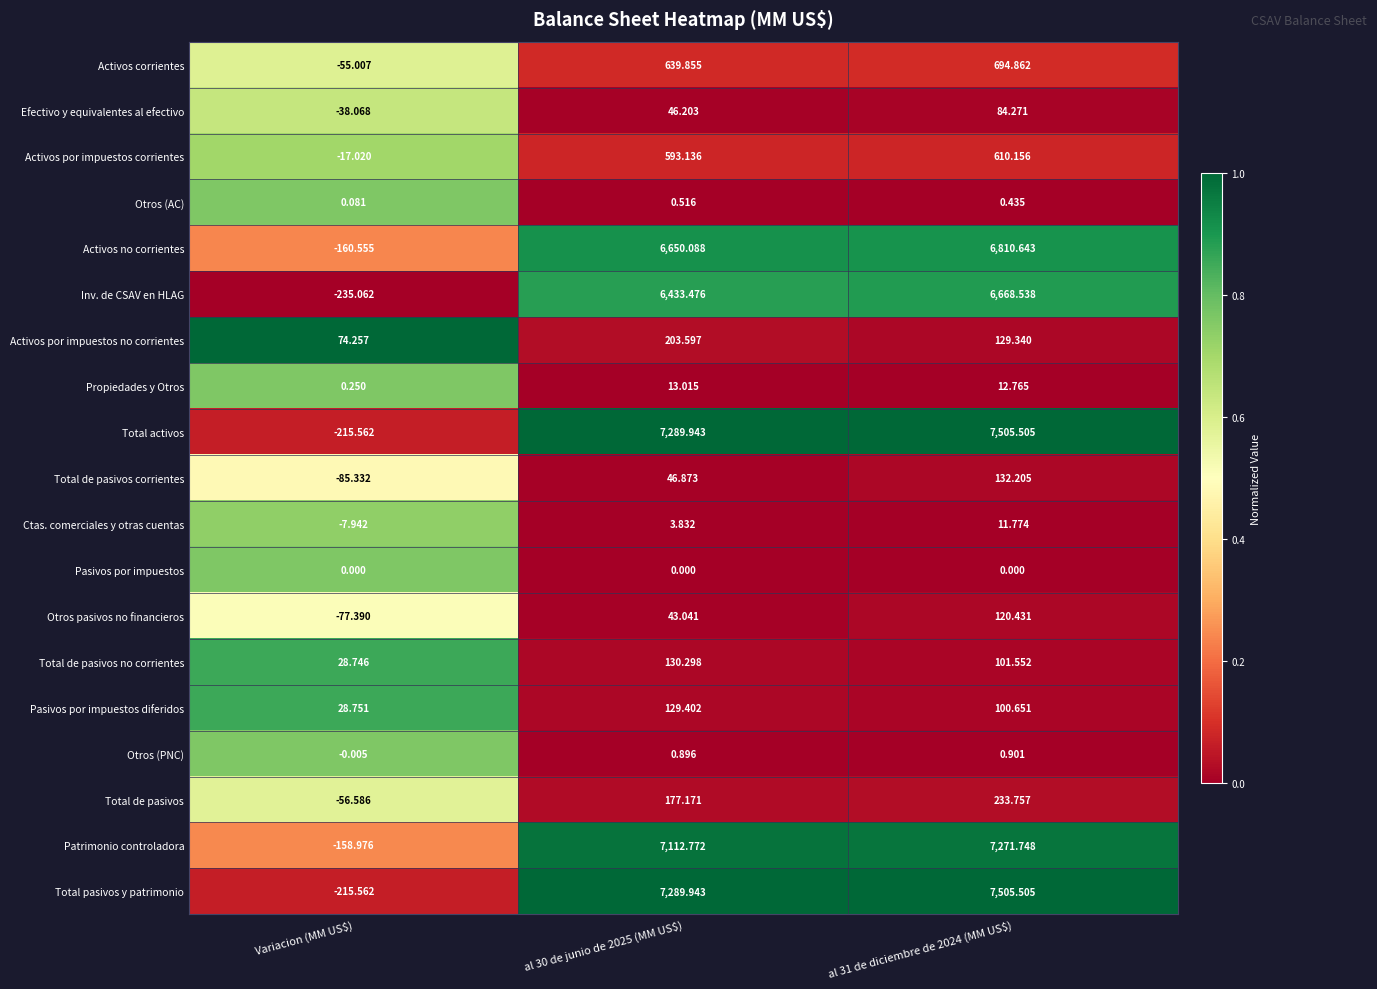

At which label does Activos por impuestos corrientes reach its minimum?

Variacion (MM US$)